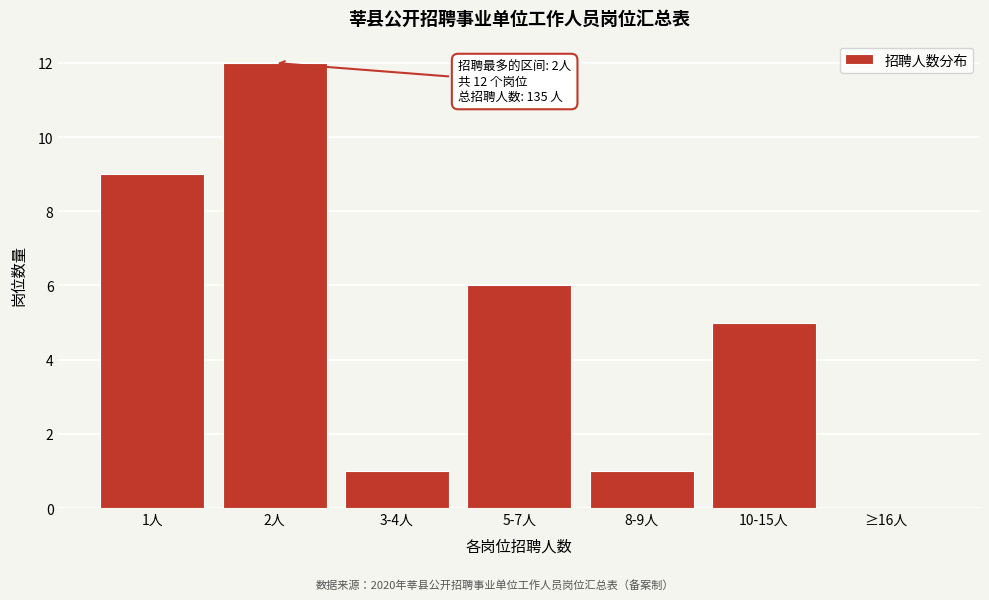

Reading left to right, list all the values displayed in this chart.

1人=9	2人=12	3-4人=1	5-7人=6	8-9人=1	10-15人=5	≥16人=0